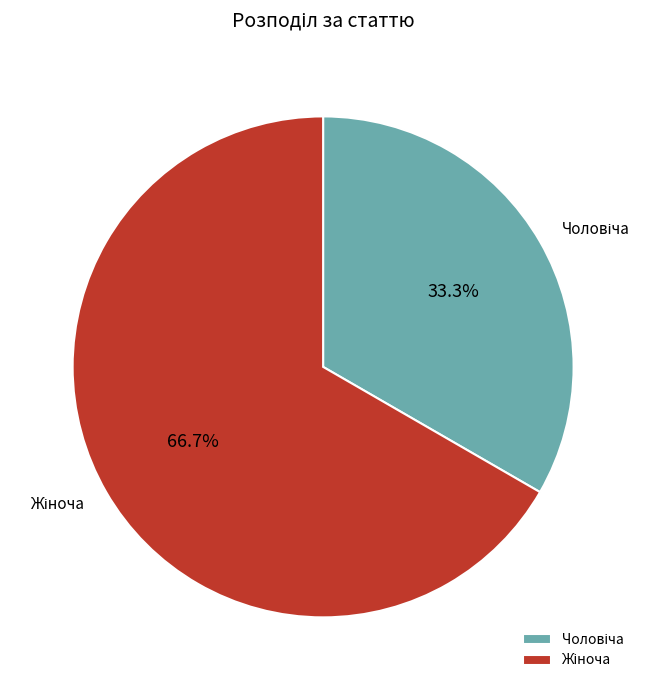

Is there any slice that represents more than half of the pie?

Yes